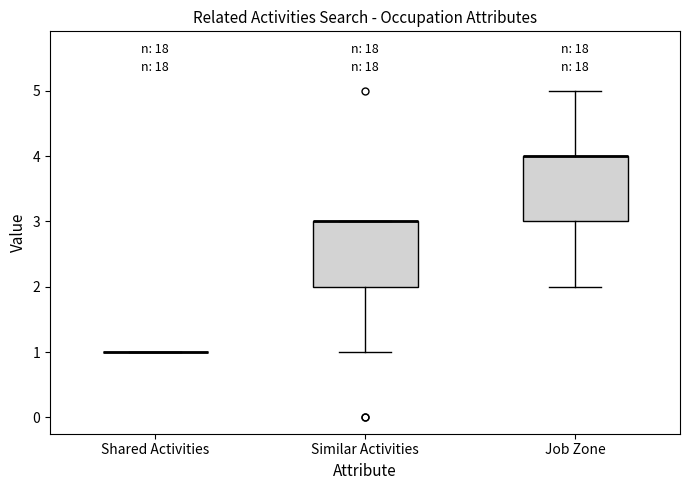

Reading left to right, transcribe this box plot: for each box, give where its median line is, the range the box spans, and where its two whiskers end, as read against the y-axis. The values are not printed on the chart, so give them approximately, as read against the axis.

Shared Activities: box collapsed to a line at 1, whiskers 1 to 1
Similar Activities: median 3 (drawn on the box's upper edge), box 2 to 3, whiskers 1 to 3
Job Zone: median 4 (drawn on the box's upper edge), box 3 to 4, whiskers 2 to 5